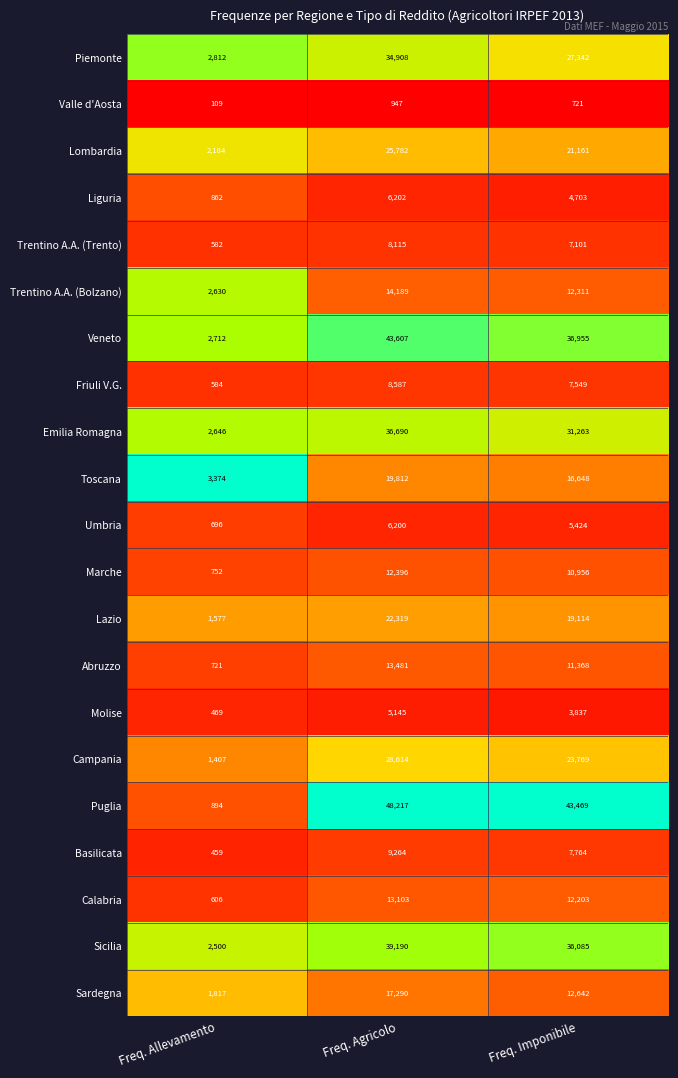

What is the sum of all Piemonte values?

65062